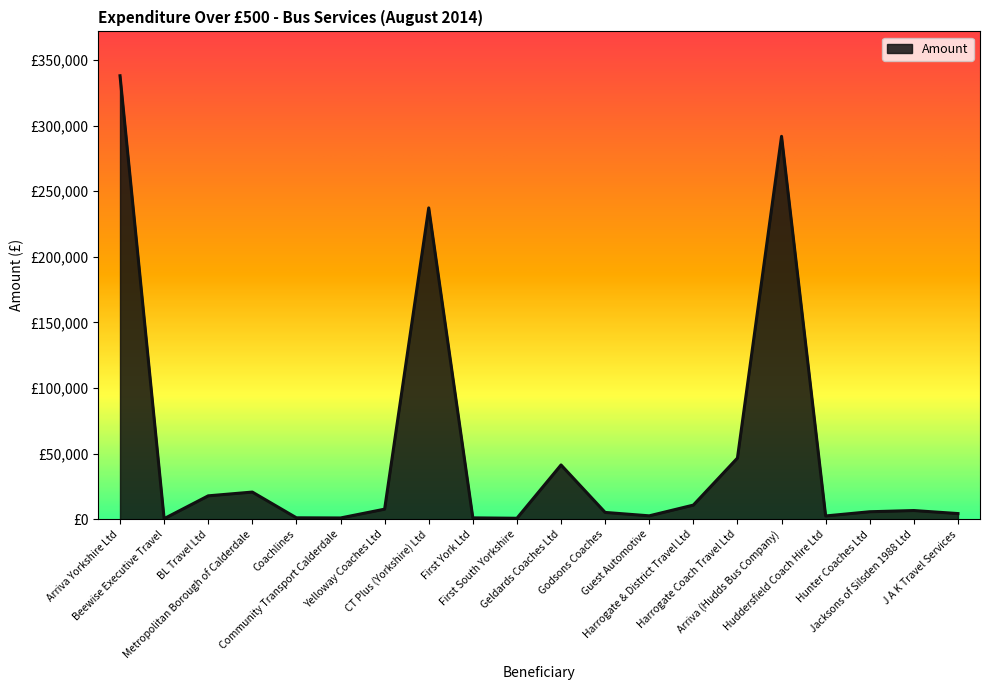

Which category has the highest value across all series?

Arriva Yorkshire Ltd